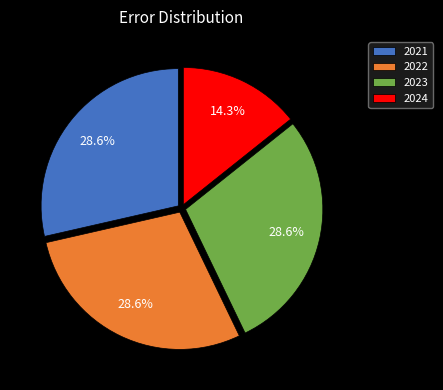

Does any single category account for the majority?

No